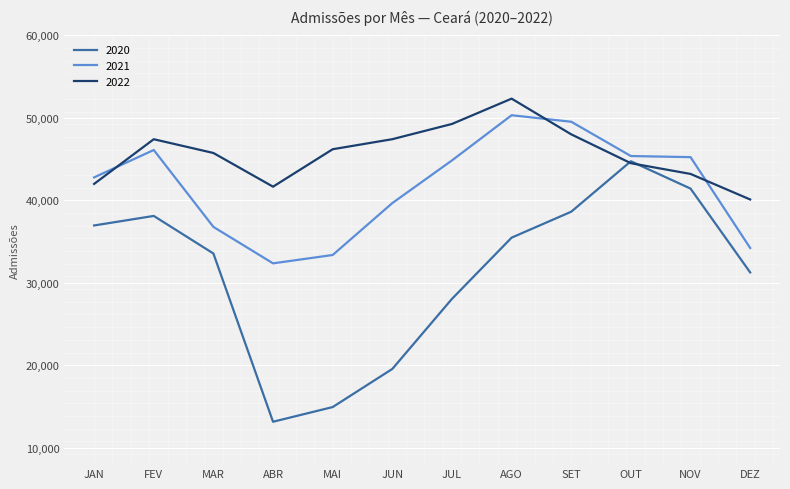

Is it true that 2020 equals 11288 at AGO?

False